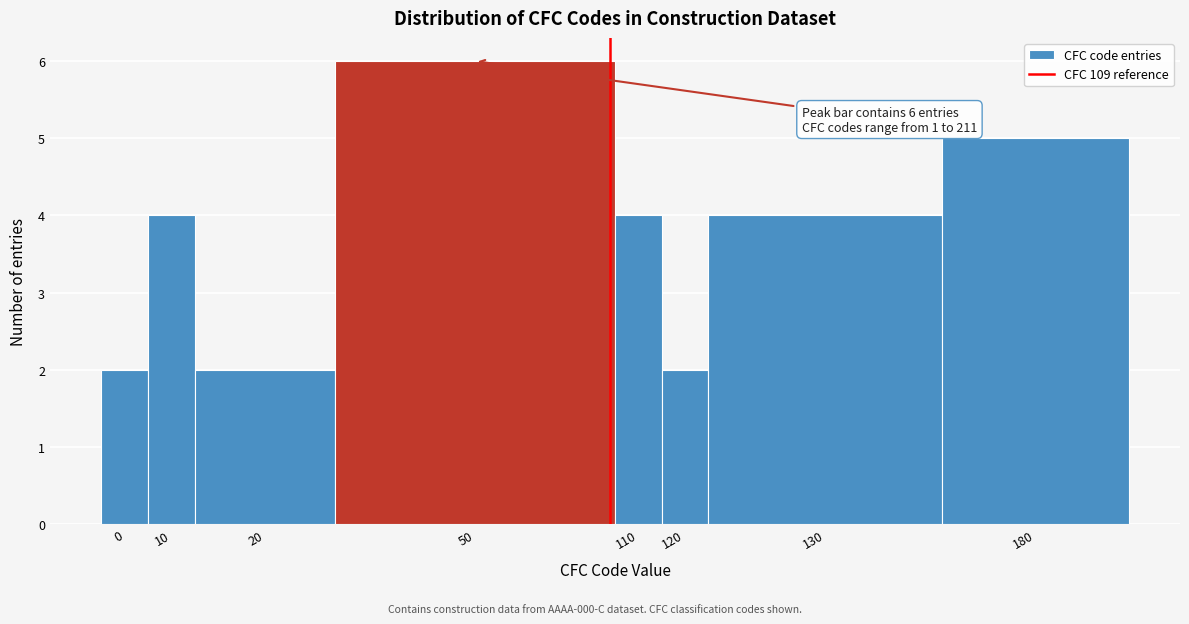

Reading left to right, transcribe all the data shown in this chart.

0=2	10=4	20=2	50=6	110=4	120=2	130=4	180=5